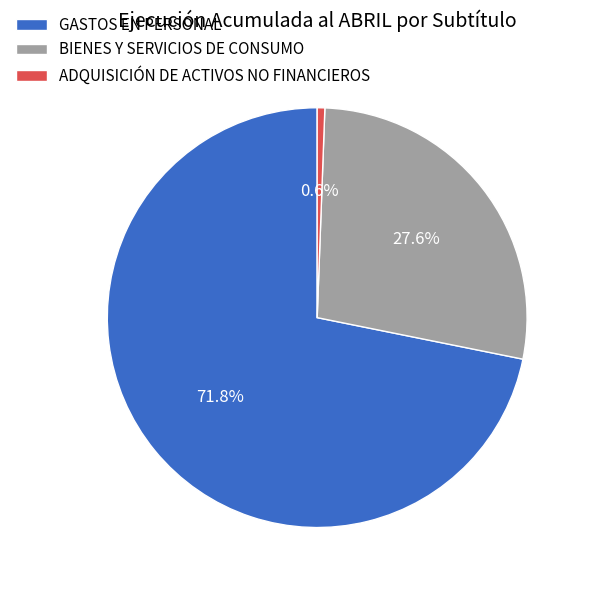

Is there any slice that represents more than half of the pie?

Yes